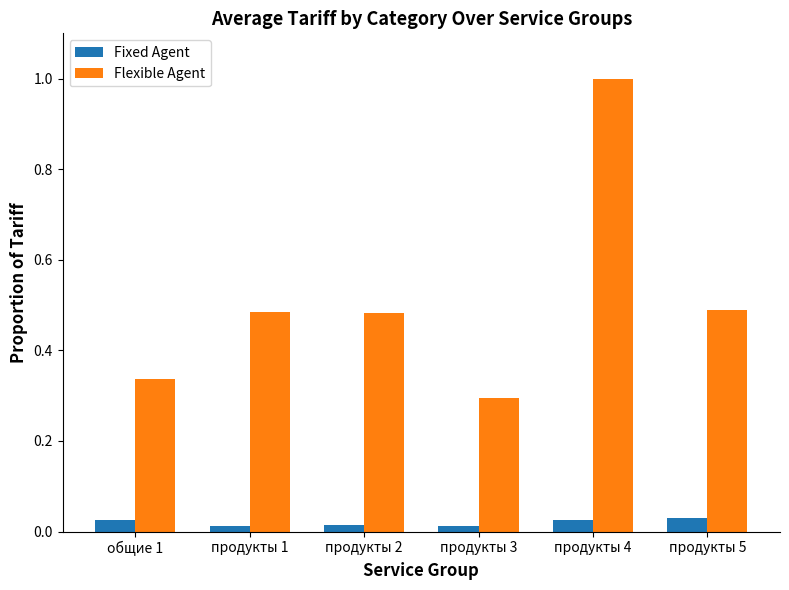

True or false: Flexible Agent has a value of 0.5 at продукты 5.

True